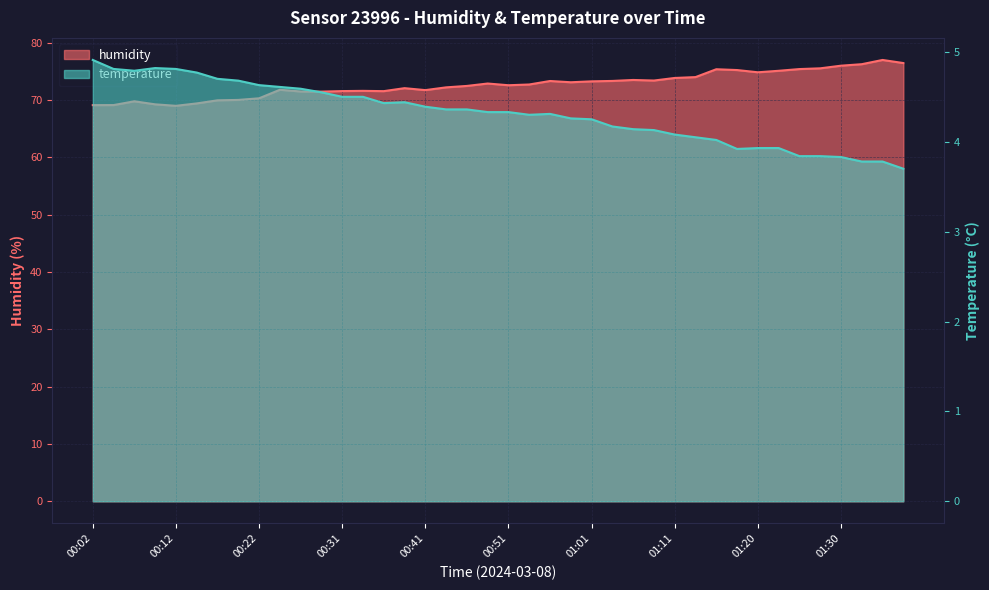

At which category does temperature reach its first local valley?

00:07